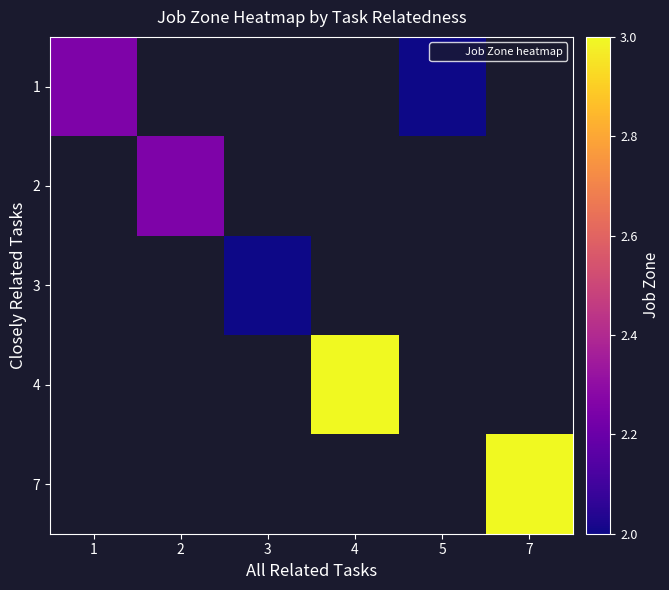

True or false: 4 has a value of 3.0 at 4.

True